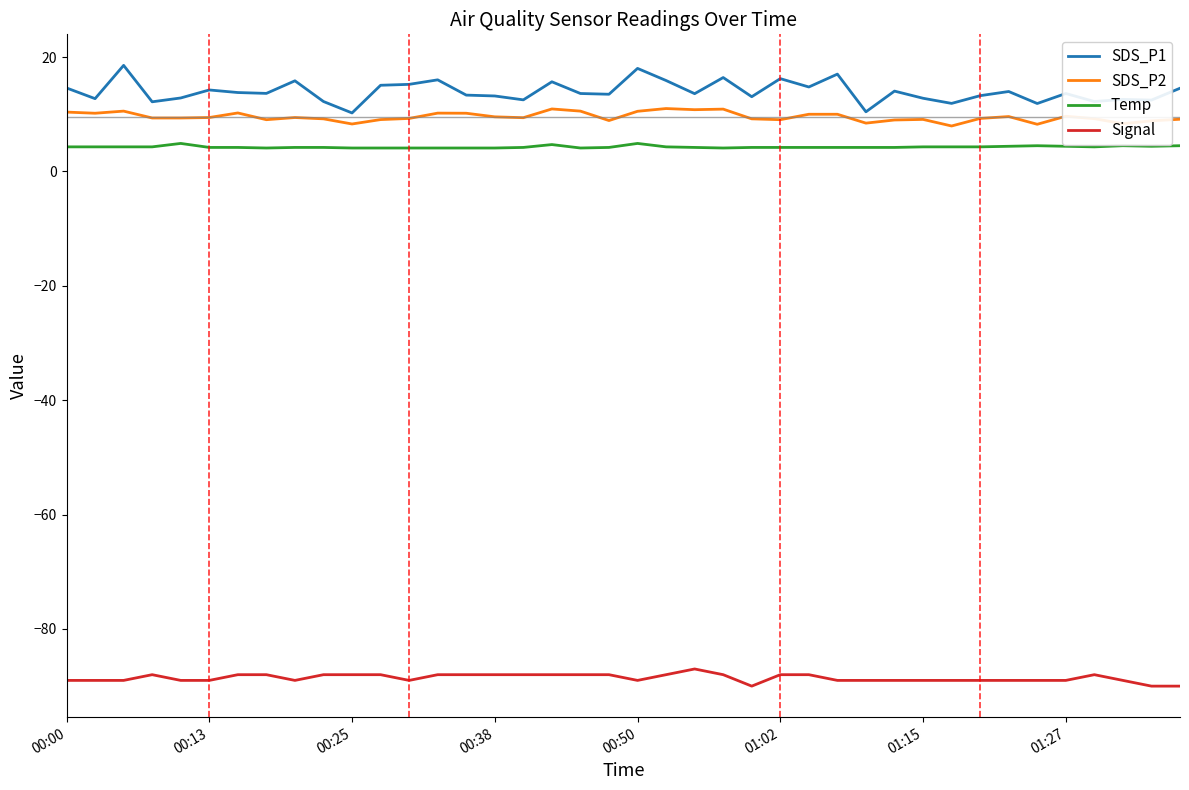

List the series in order of their peak value, lowest first.

Signal, Temp, SDS_P2, SDS_P1